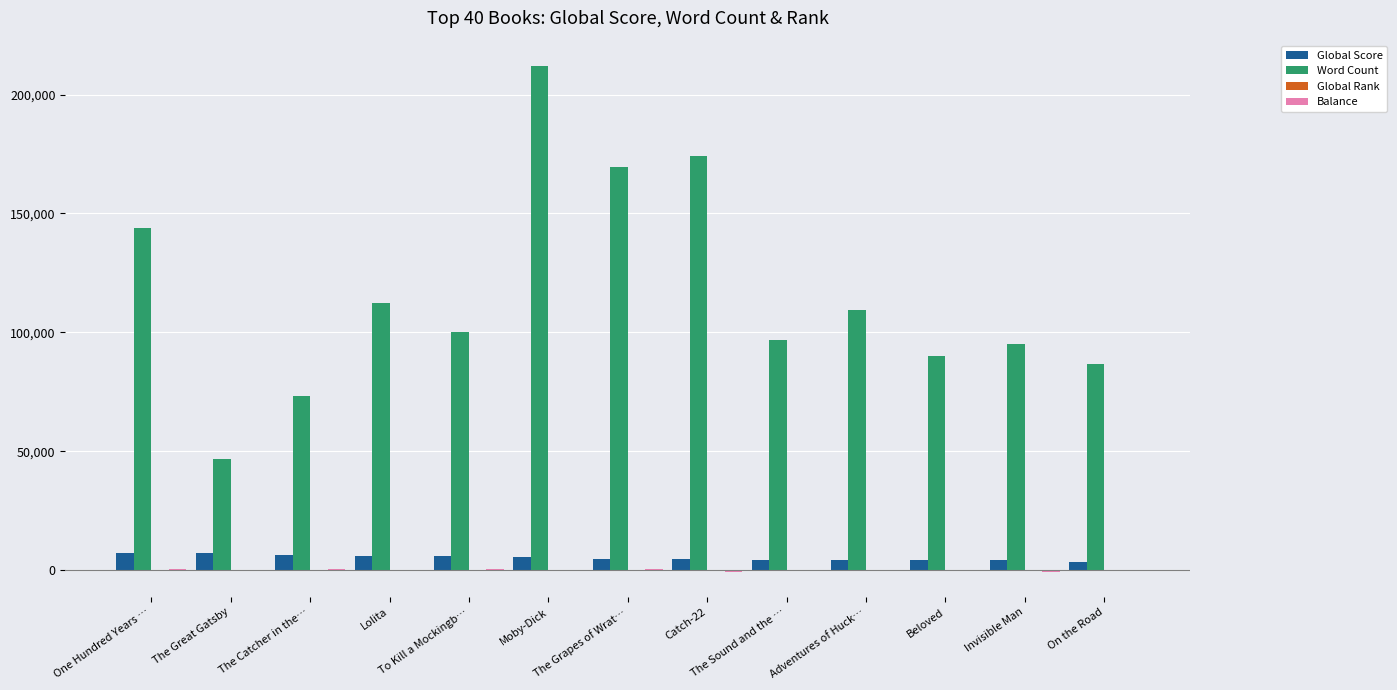

Which series has the widest spread of values?

Word Count